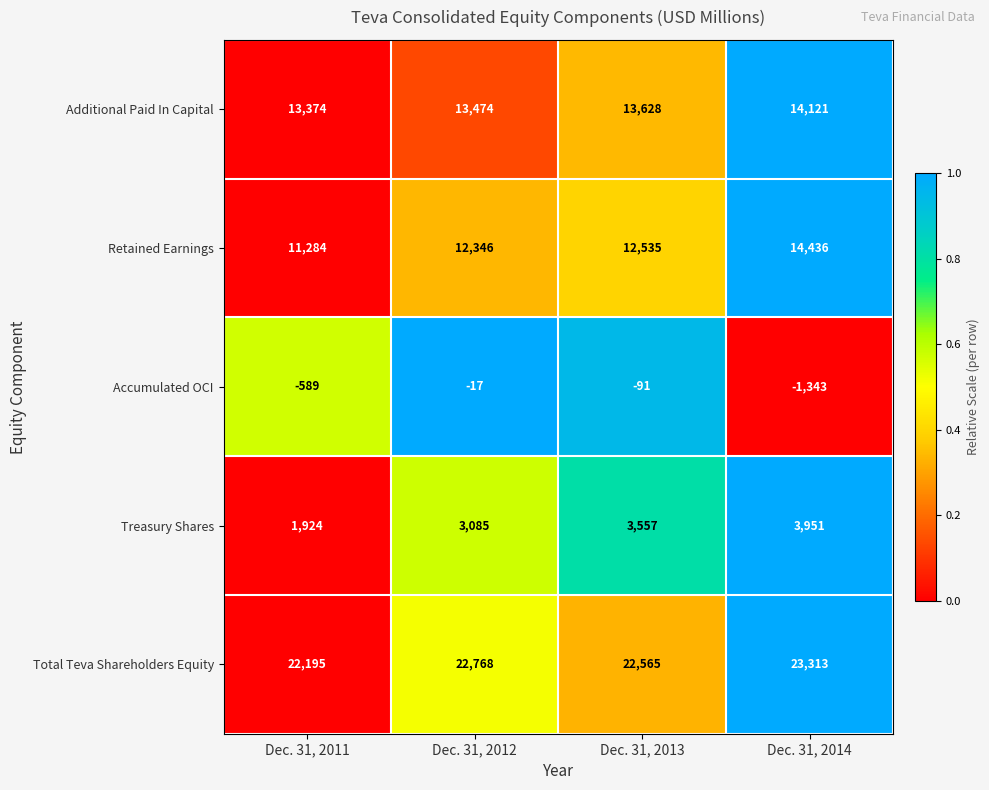

True or false: Retained Earnings has a value of 12346 at Dec. 31, 2012.

True